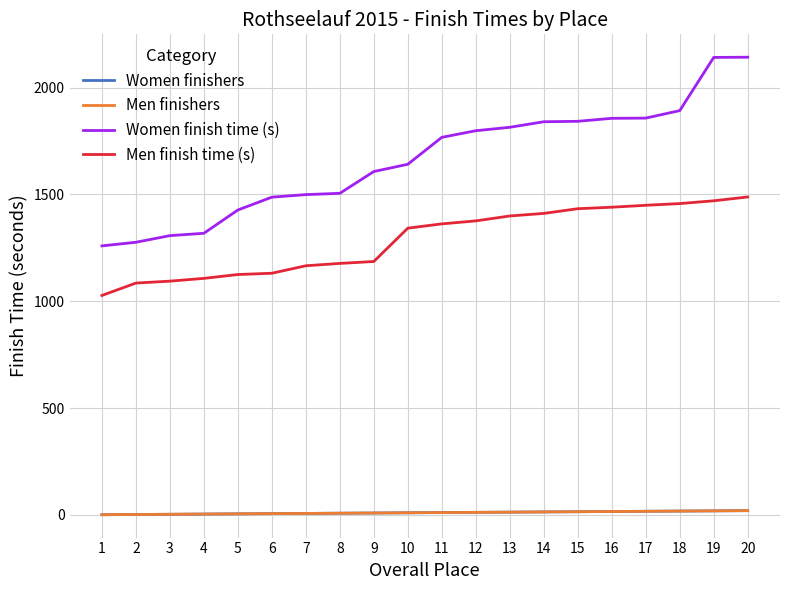

What is the value of the Women finishers point at the 19th from the left?

19